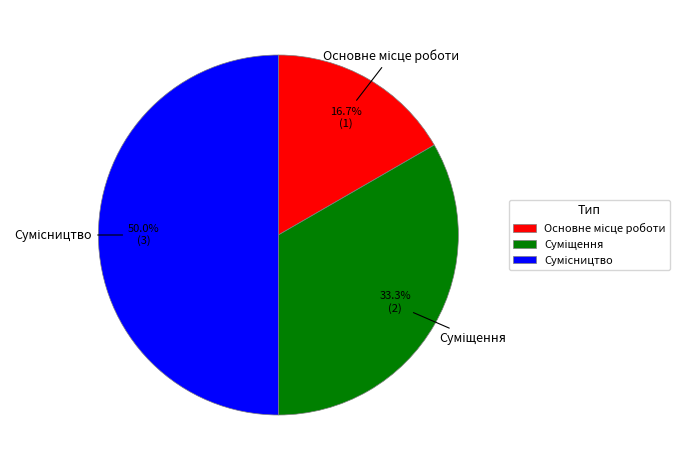

What is the ratio of the value at Сумісництво to the value at Основне місце роботи?

3.0